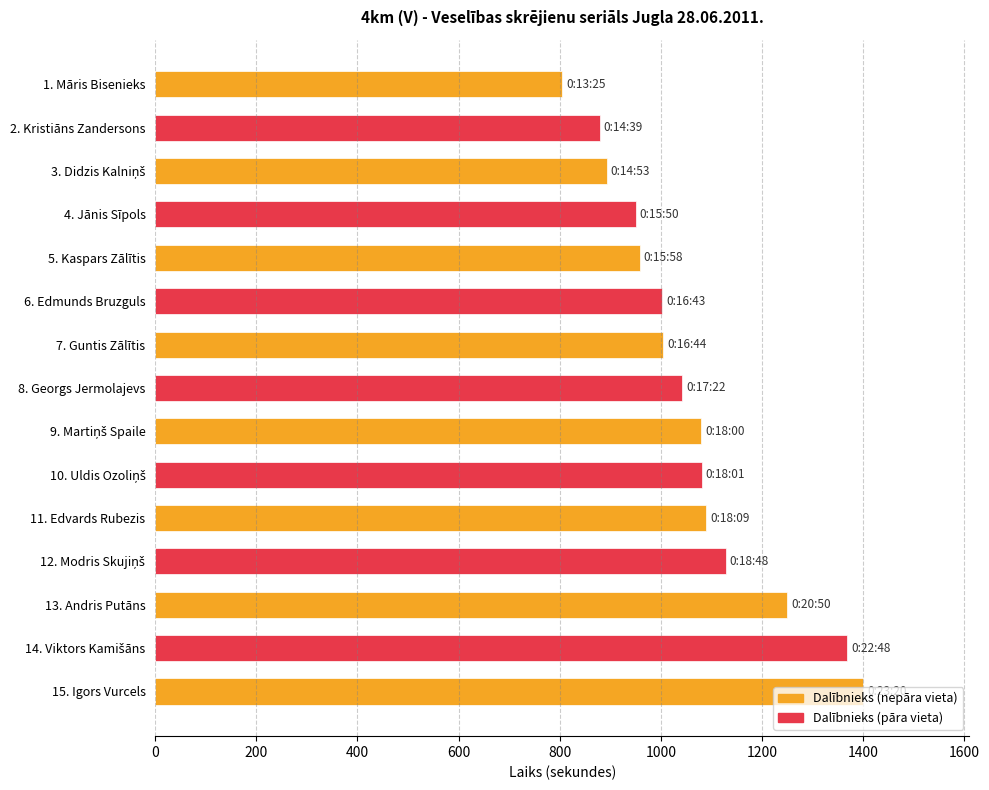

What is the smallest value displayed?

805